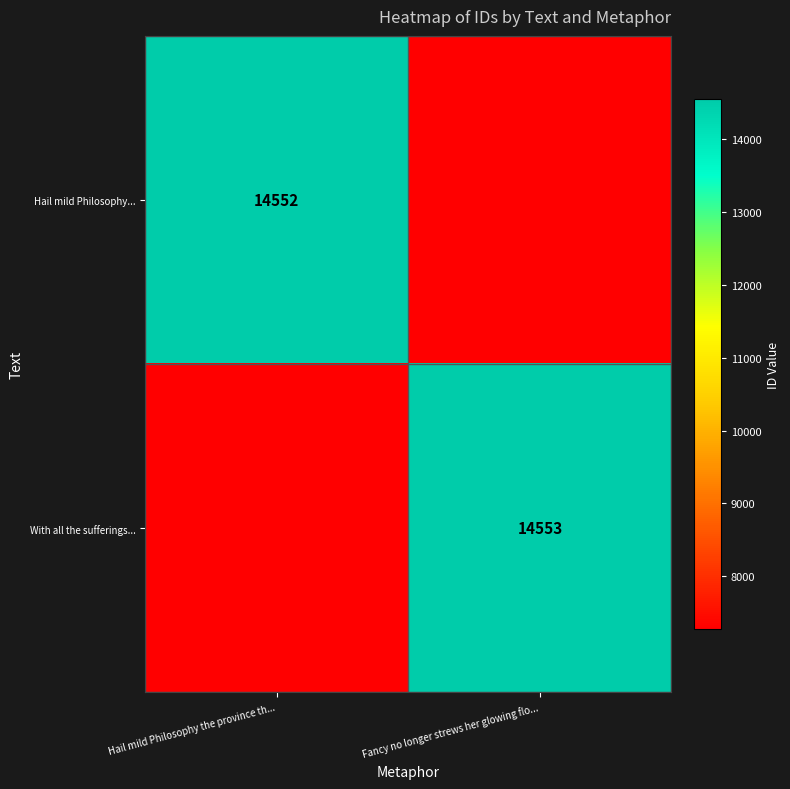

The With all the sufferings... series shows 14553 at Fancy no longer strews her glowing flo.... True or false?

True